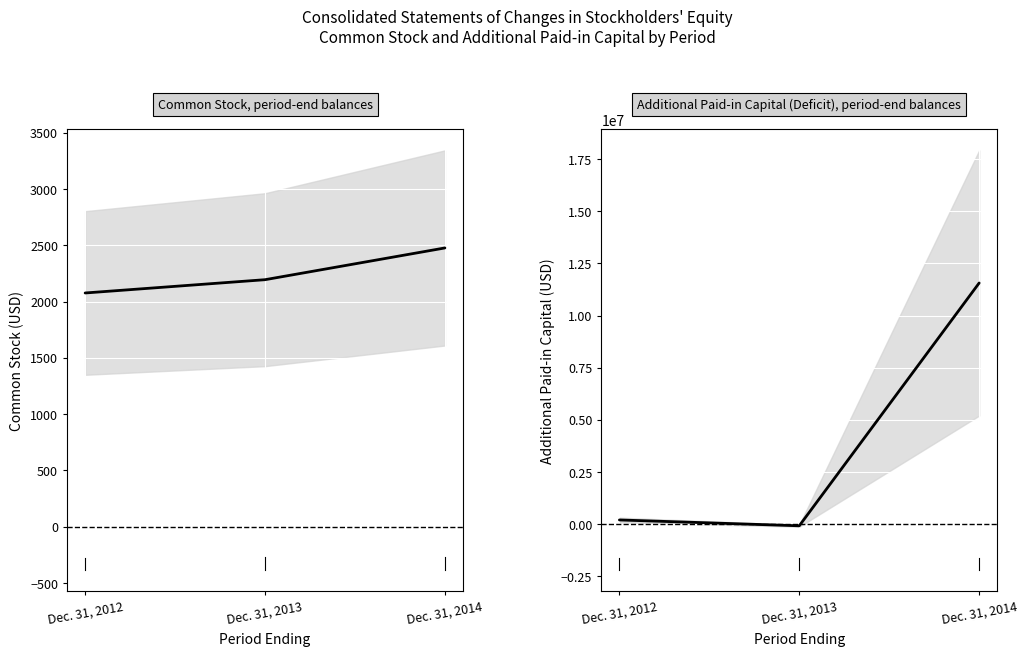

Reading left to right, list all the values displayed in this chart.

Common Stock: Dec. 31, 2012=2076	Dec. 31, 2013=2194	Dec. 31, 2014=2476
Additional Paid-in Capital (Deficit): Dec. 31, 2012=200224	Dec. 31, 2013=-80177	Dec. 31, 2014=11562887